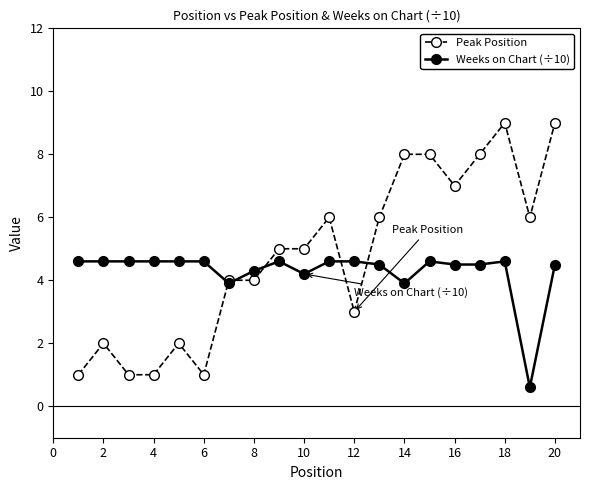

What is the greatest value displayed?

9.0